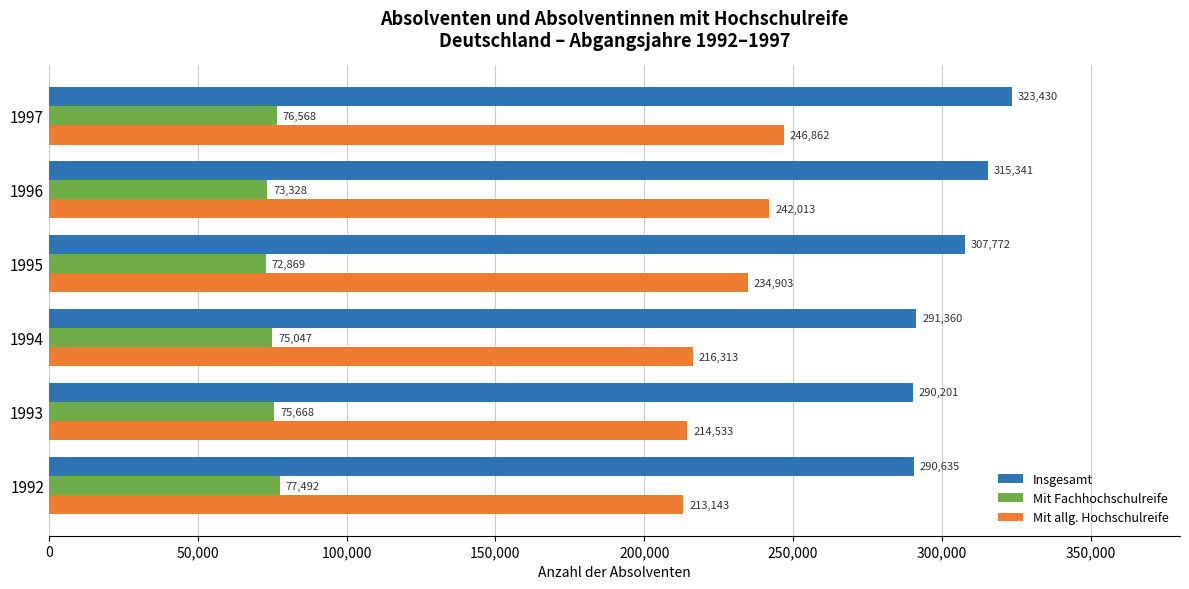

True or false: Insgesamt has a value of 291360 at 1994.

True